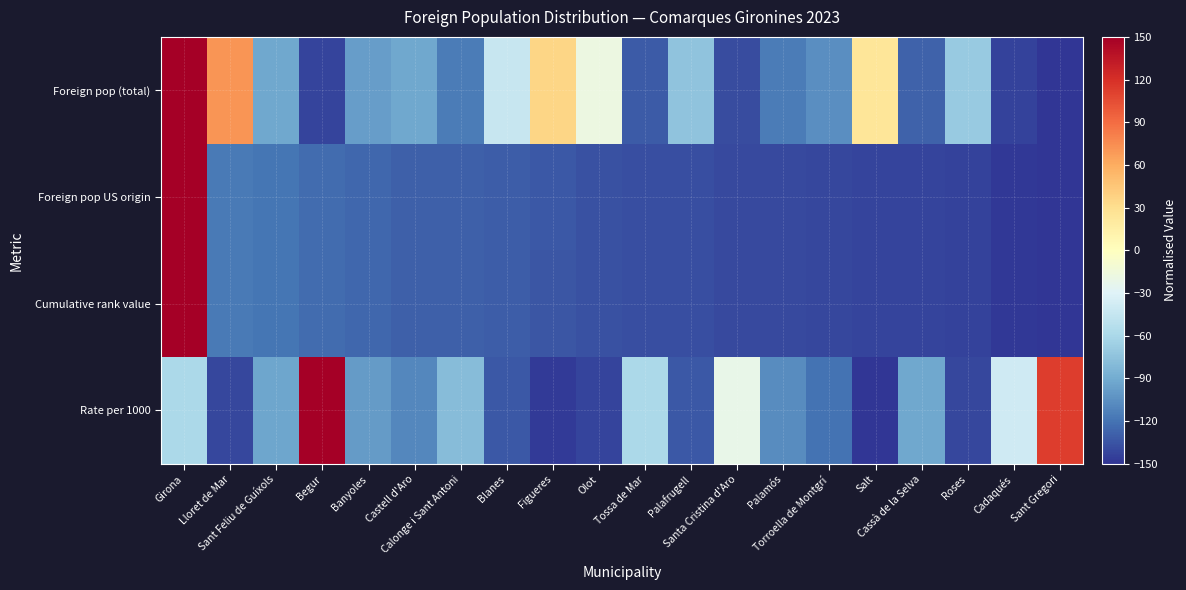

Rank the series at Tossa de Mar from lowest to highest value.

Foreign pop US origin, Cumulative rank value, Foreign pop (total), Rate per 1000